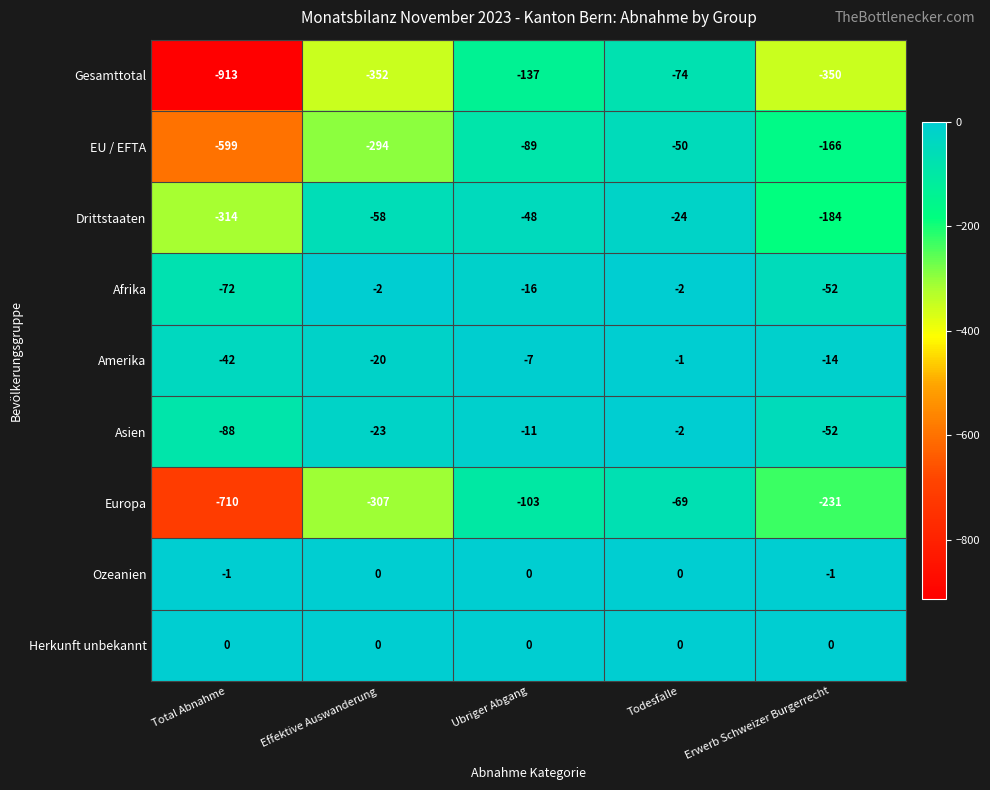

Between Effektive Auswanderung and Ubriger Abgang, which series saw the biggest shift?

Gesamttotal